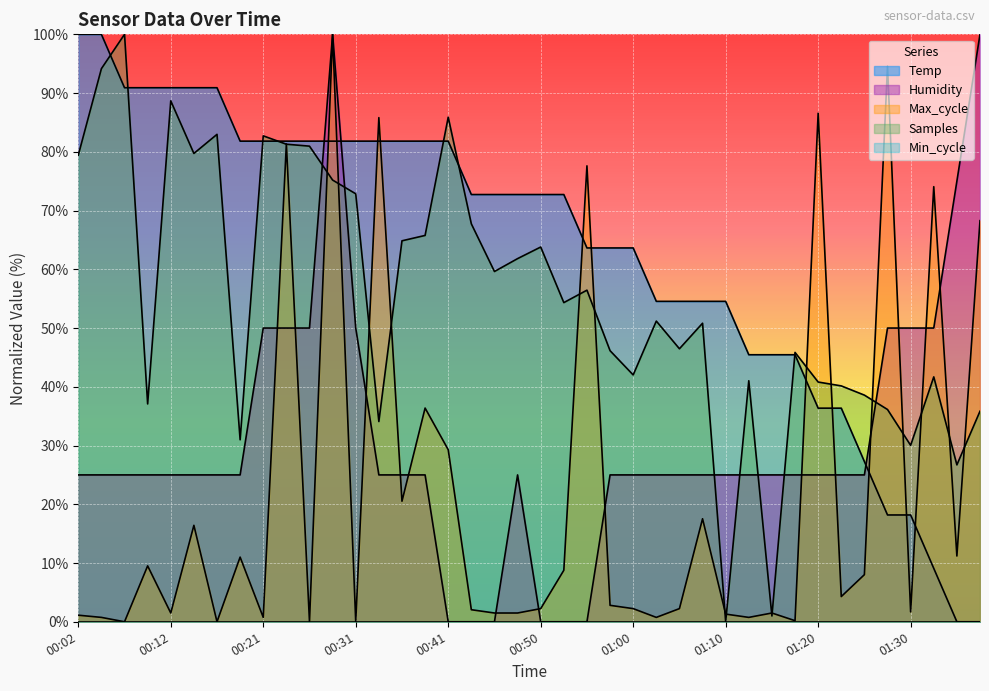

Between which two adjacent categories do Temp and Humidity first intersect?

00:26 and 00:29